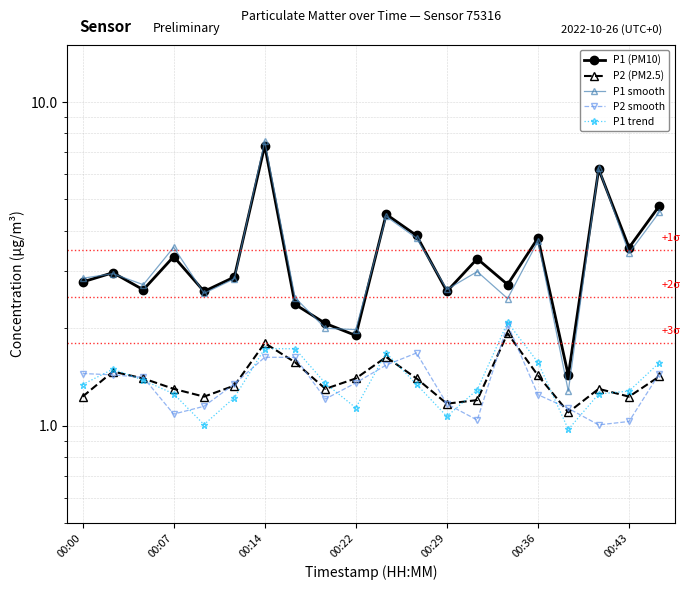

True or false: P2 smooth and P1 smooth intersect in this chart.

False